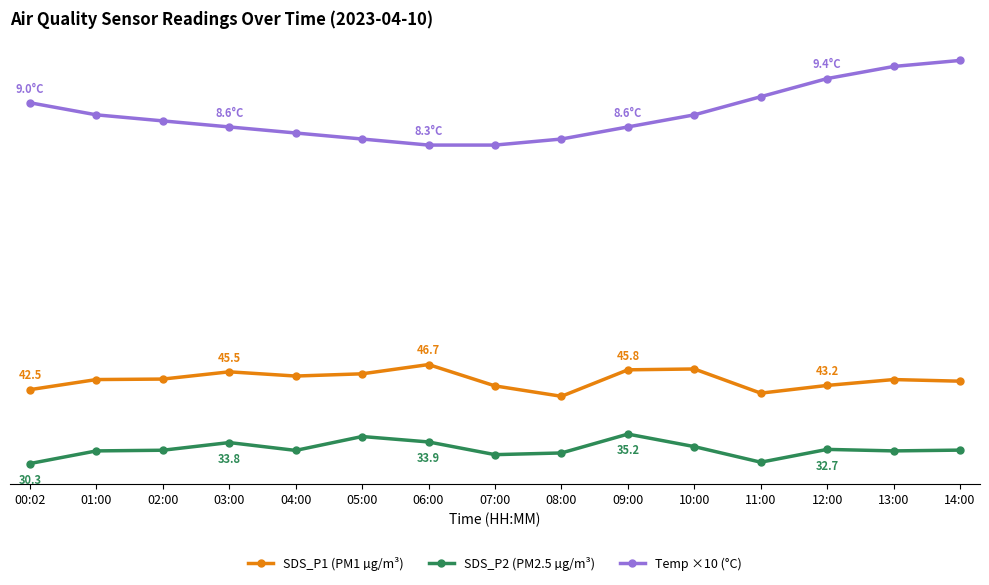

True or false: Temp ×10 (°C) and SDS_P1 (PM1 µg/m³) cross at least once.

False